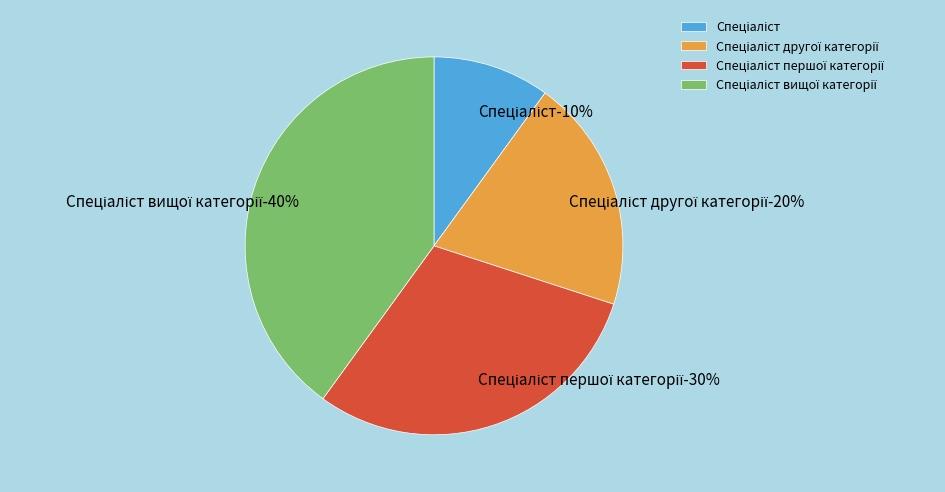

Is there a majority slice in this chart?

No